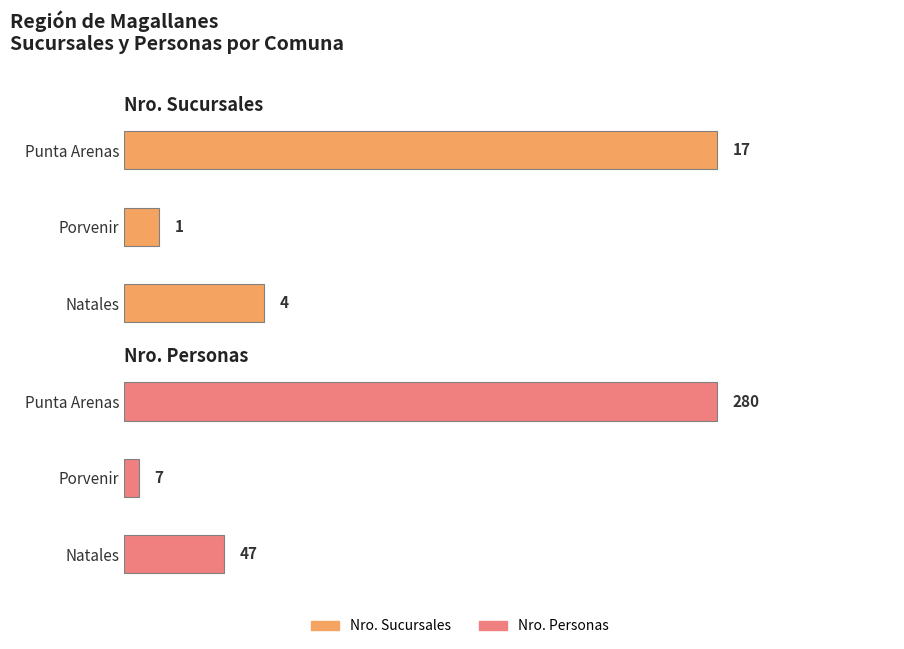

The Nro. Sucursales series shows 2 at Porvenir. True or false?

False